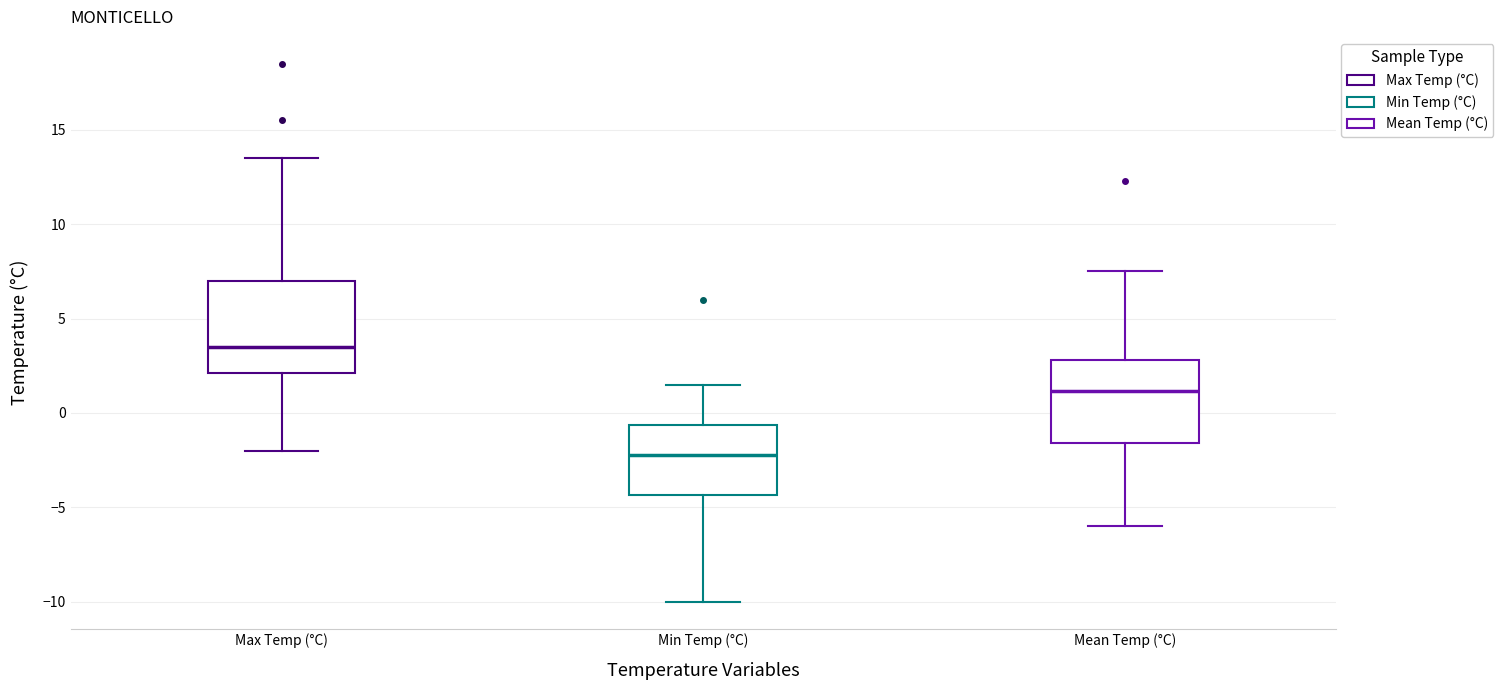

Reading left to right, read every box against the y-axis: the position of its median line, the range the box covers, and the ends of its whiskers. The values are not printed on the chart, so give them approximately, as read against the axis.

Max Temp (°C): median 3.5, box 2.0 to 7.0, whiskers -2.0 to 13.5
Min Temp (°C): median -2.0, box -4.5 to -0.5, whiskers -10.0 to 1.5
Mean Temp (°C): median 1.0, box -1.5 to 3.0, whiskers -6.0 to 7.5